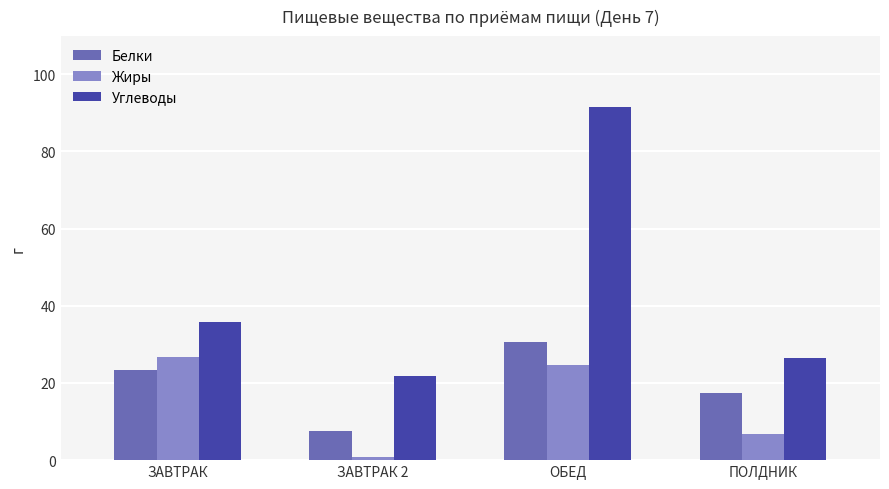

What is the label of the 1st bar from the left?

ЗАВТРАК